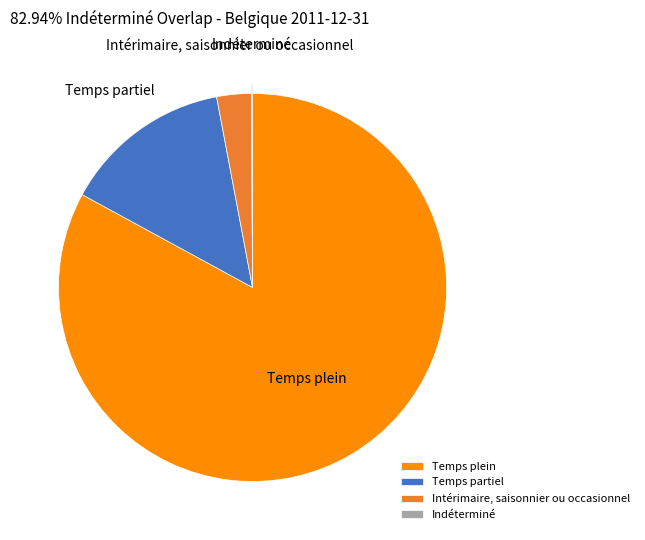

Does any single category account for the majority?

Yes